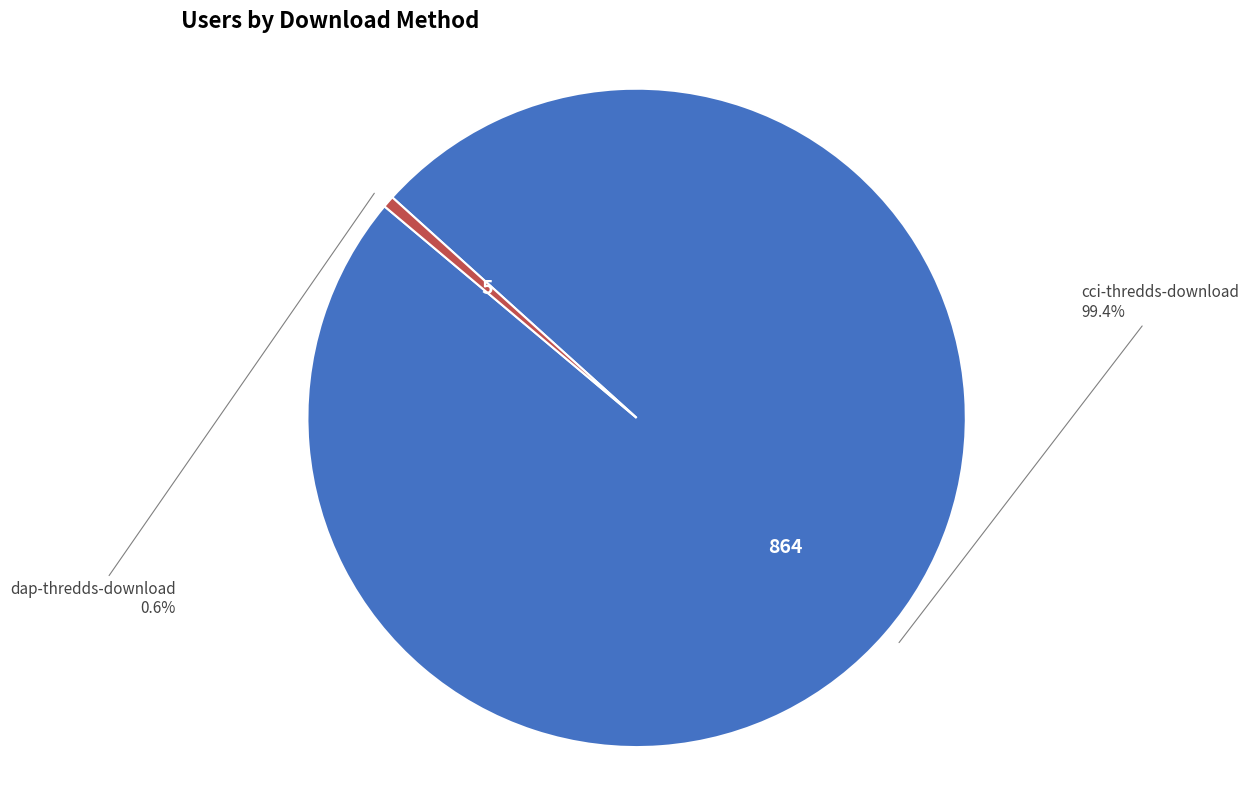

Does any single category account for the majority?

Yes